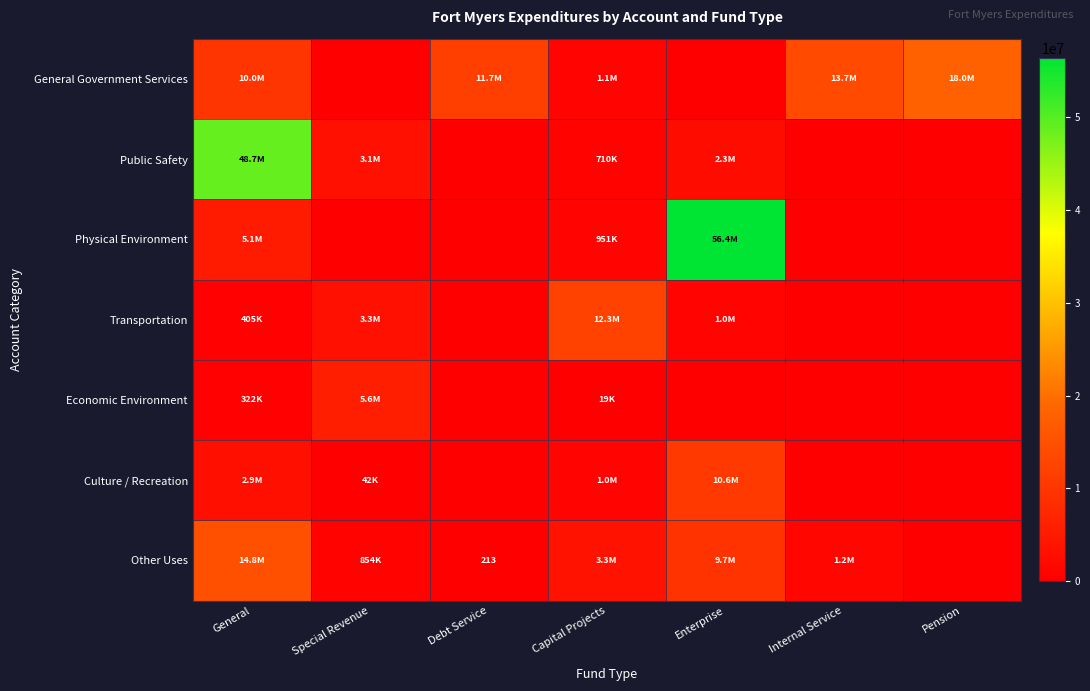

List the labels in order of Physical Environment value, smallest first.

Special Revenue, Debt Service, Internal Service, Pension, Capital Projects, General, Enterprise